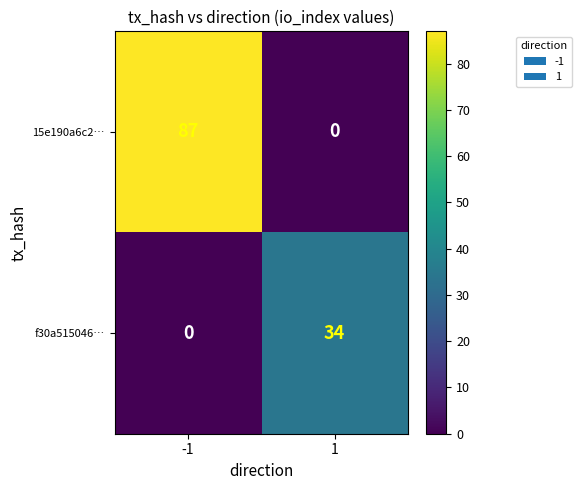

The value of 15e190a6c2… at 1 is 0. True or false?

True